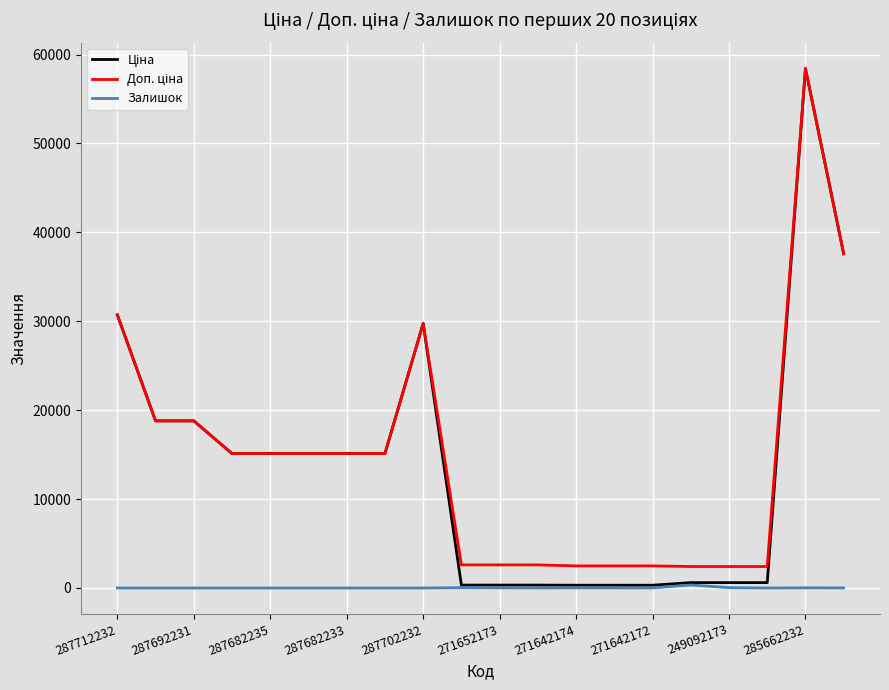

Does the chart have visible grid lines?

Yes